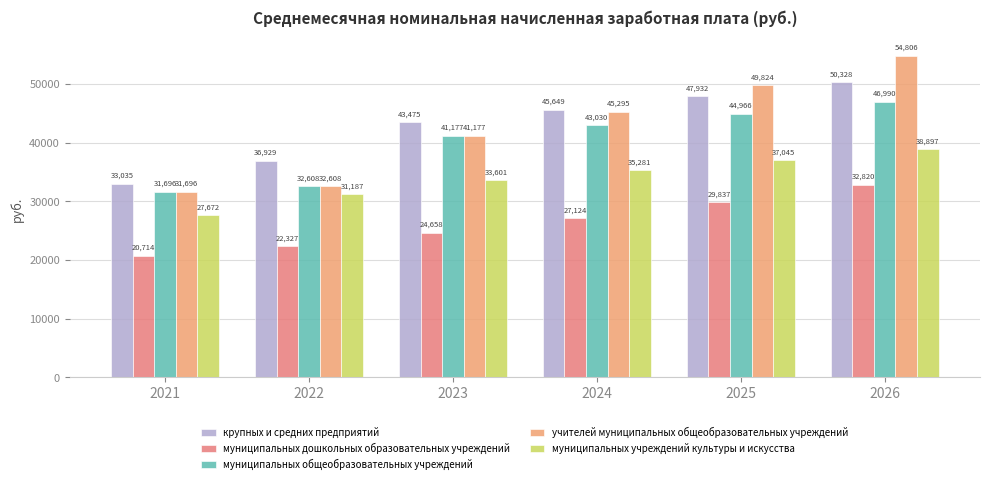

Which series has the widest spread of values?

учителей муниципальных общеобразовательных учреждений